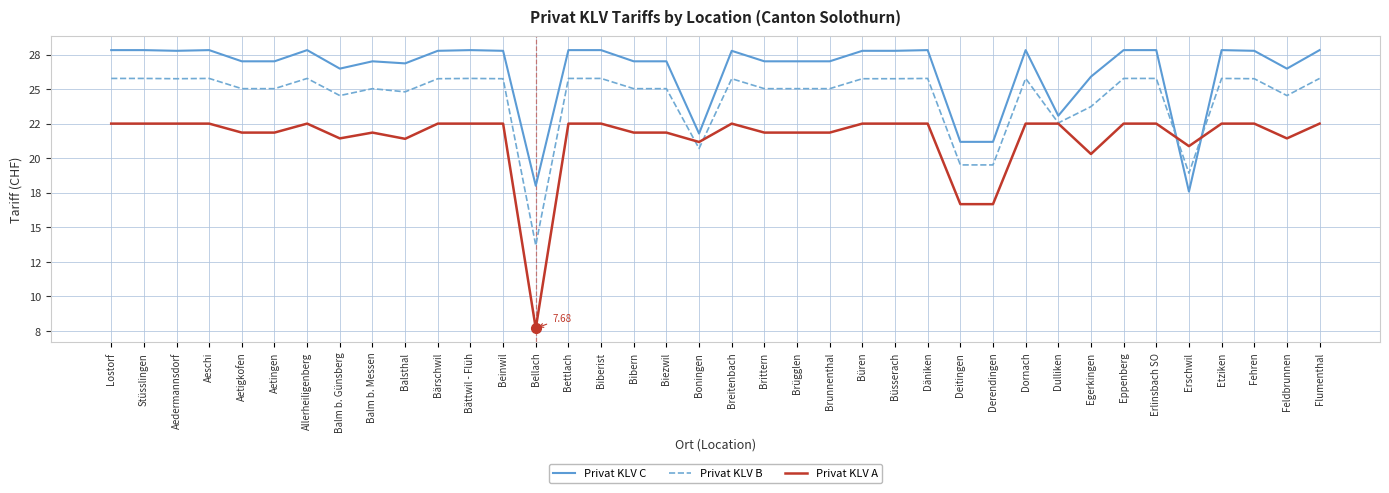

What is the label of the 26th point from the right?

Beinwil